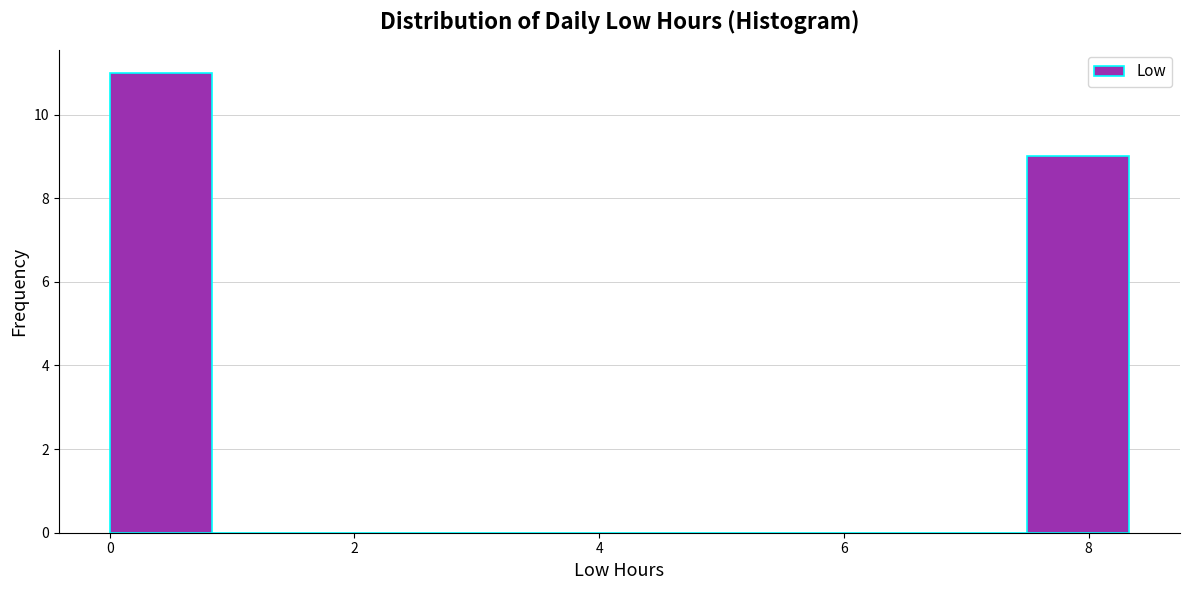

Reading left to right, transcribe this chart: for each bar, give the range it covers on the x-axis and its height. Neither the bar edges nor the heights are printed on the chart, so give them approximately, as read against the axes.

0.0 to 0.8: 11
0.8 to 1.6: 0
1.6 to 2.4: 0
2.4 to 3.4: 0
3.4 to 4.2: 0
4.2 to 5.0: 0
5.0 to 5.8: 0
5.8 to 6.6: 0
6.6 to 7.4: 0
7.4 to 8.4: 9